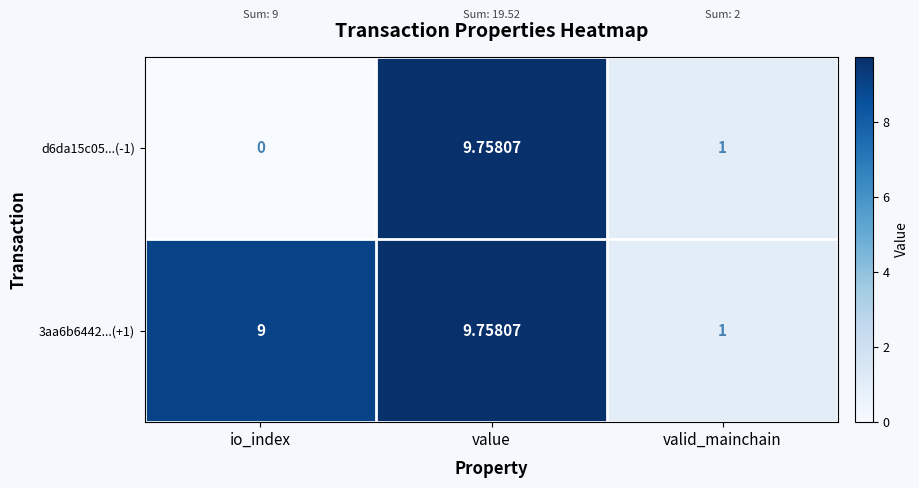

Rank the categories by d6da15c05...(-1) value from lowest to highest.

io_index, valid_mainchain, value